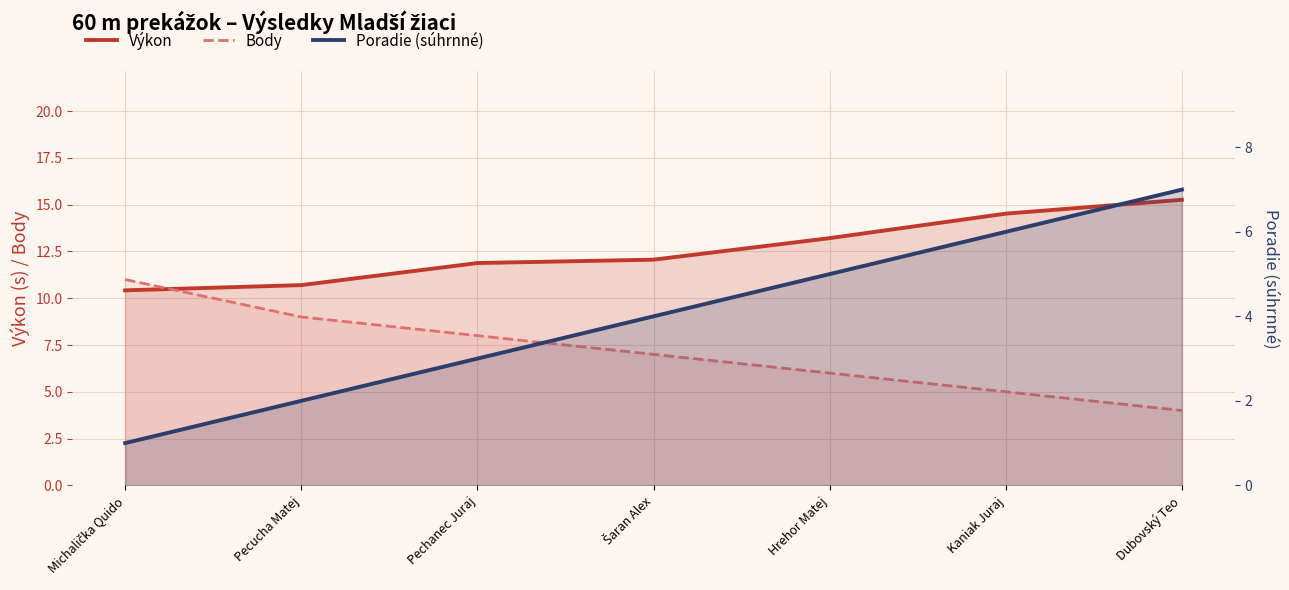

Does the chart display data point markers on the line(s)?

No